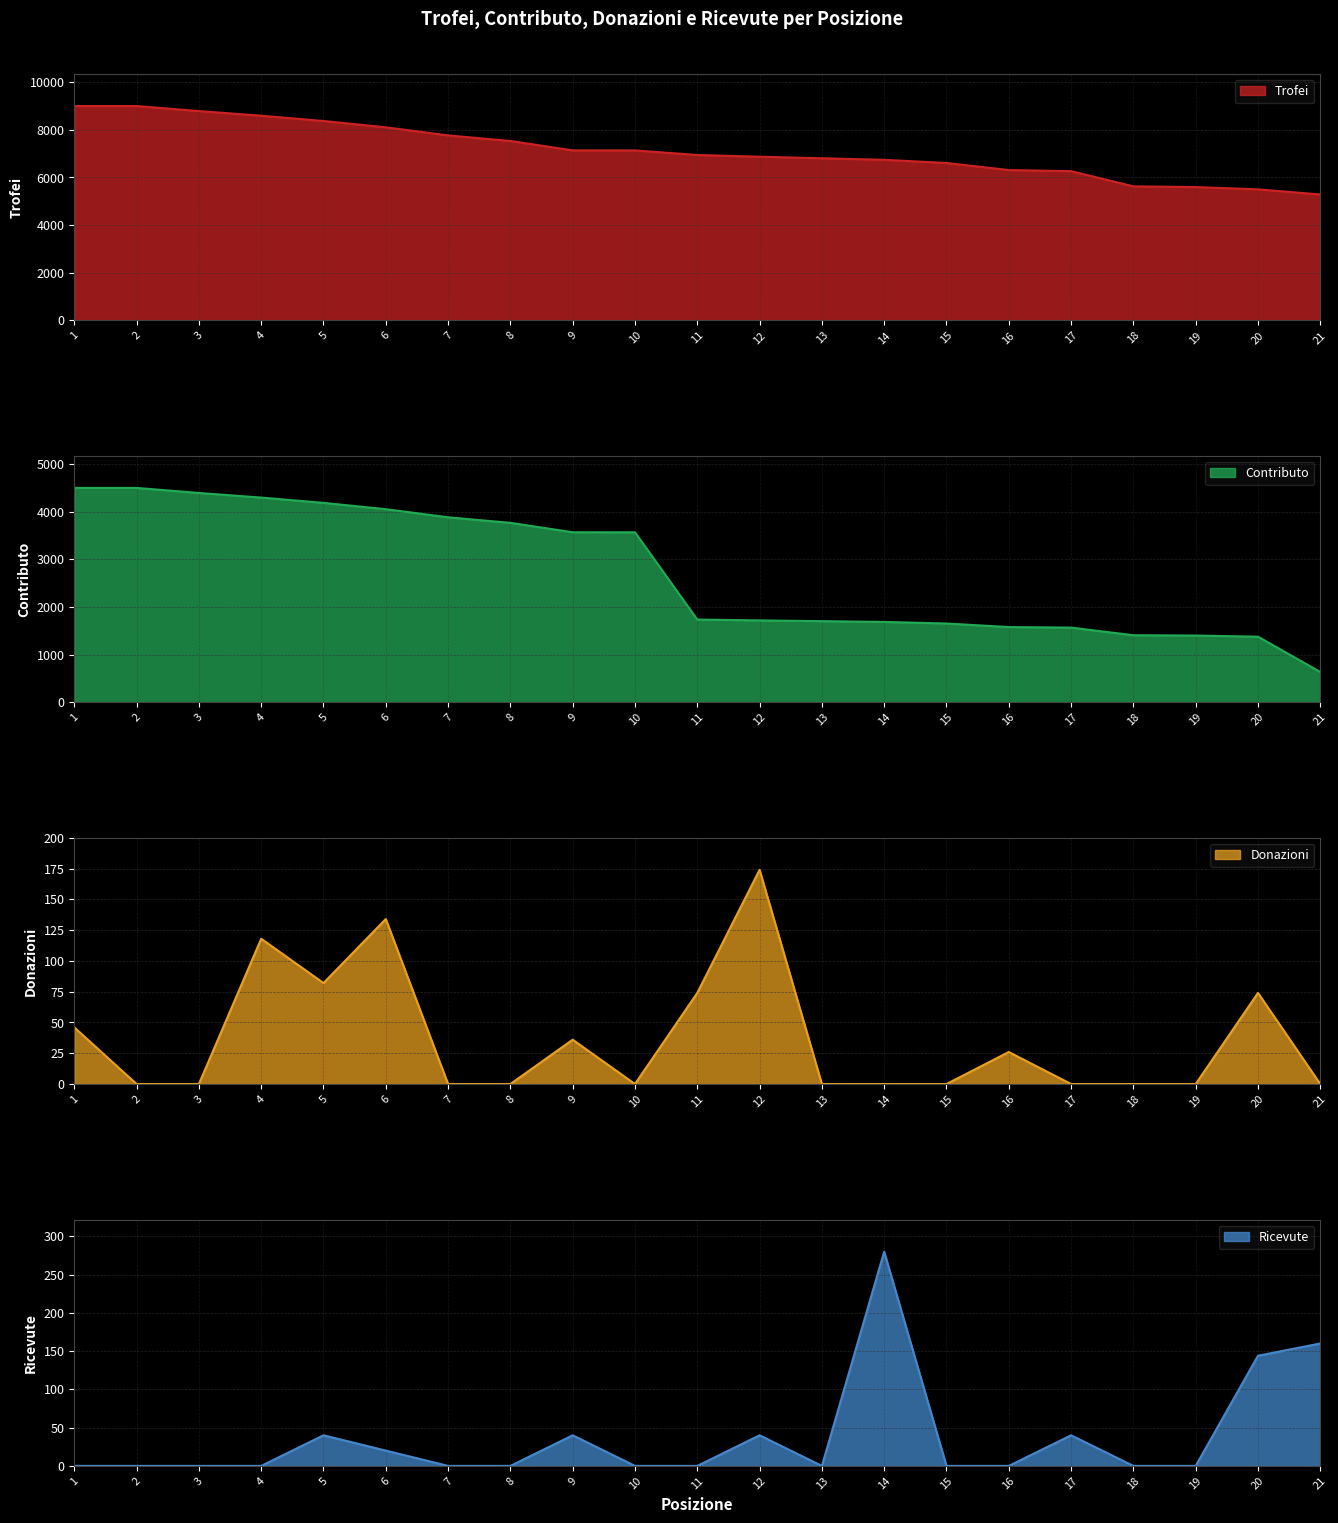

True or false: Donazioni and Contributo cross at least once.

False